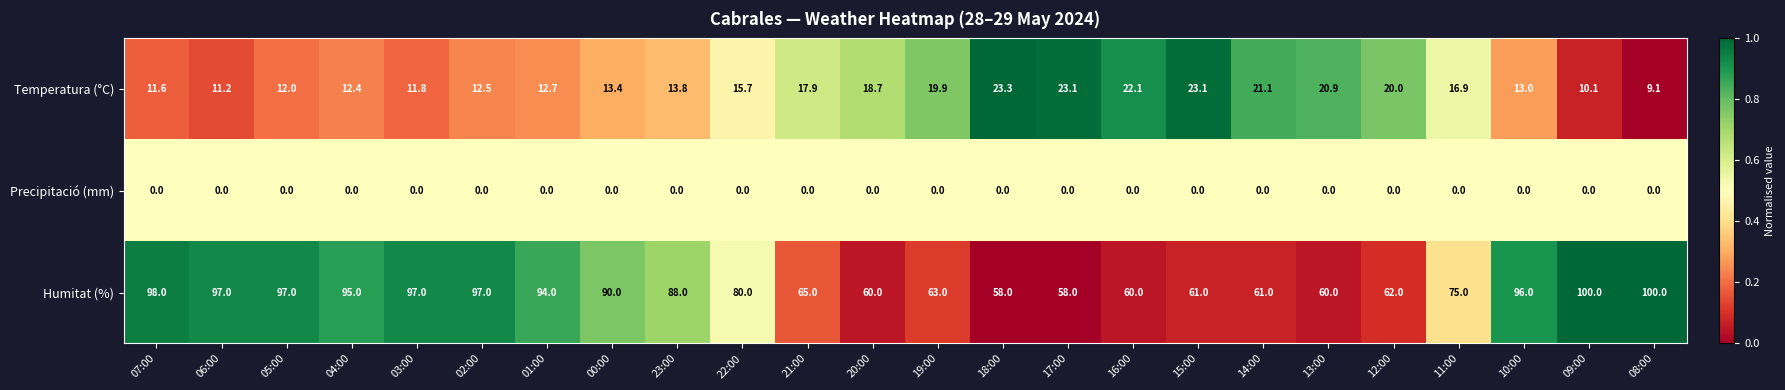

The value of Temperatura (°C) at 08:00 is 3.4. True or false?

False